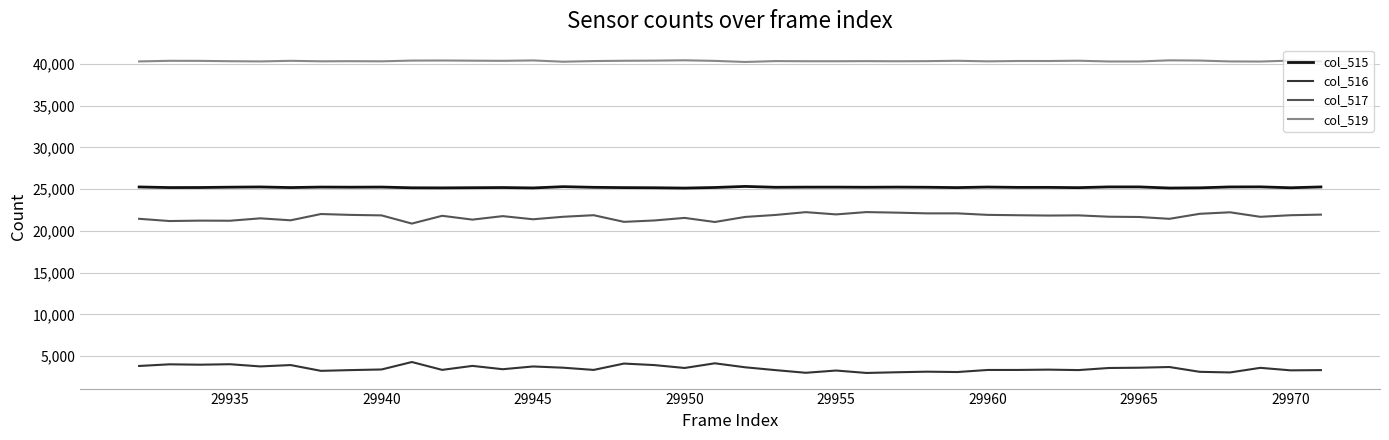

What is the greatest value displayed?

40419